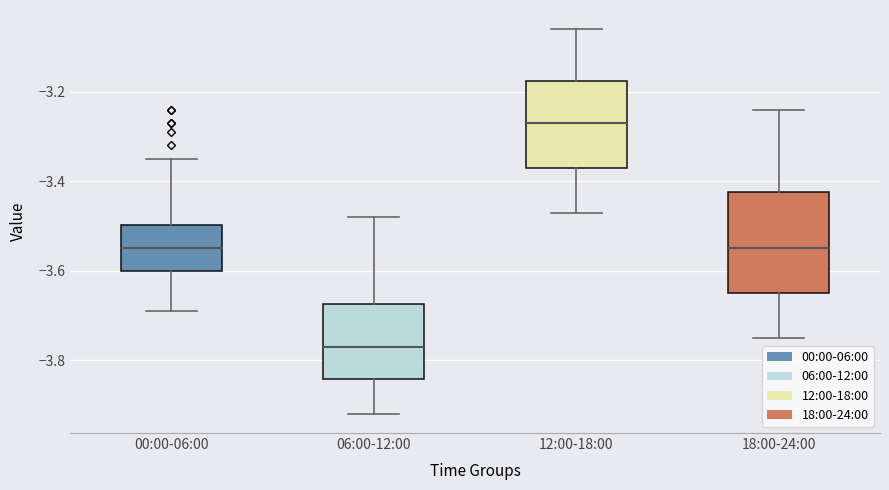

Comparing the boxes themselves (not the whiskers), which one is the tallest?

18:00-24:00